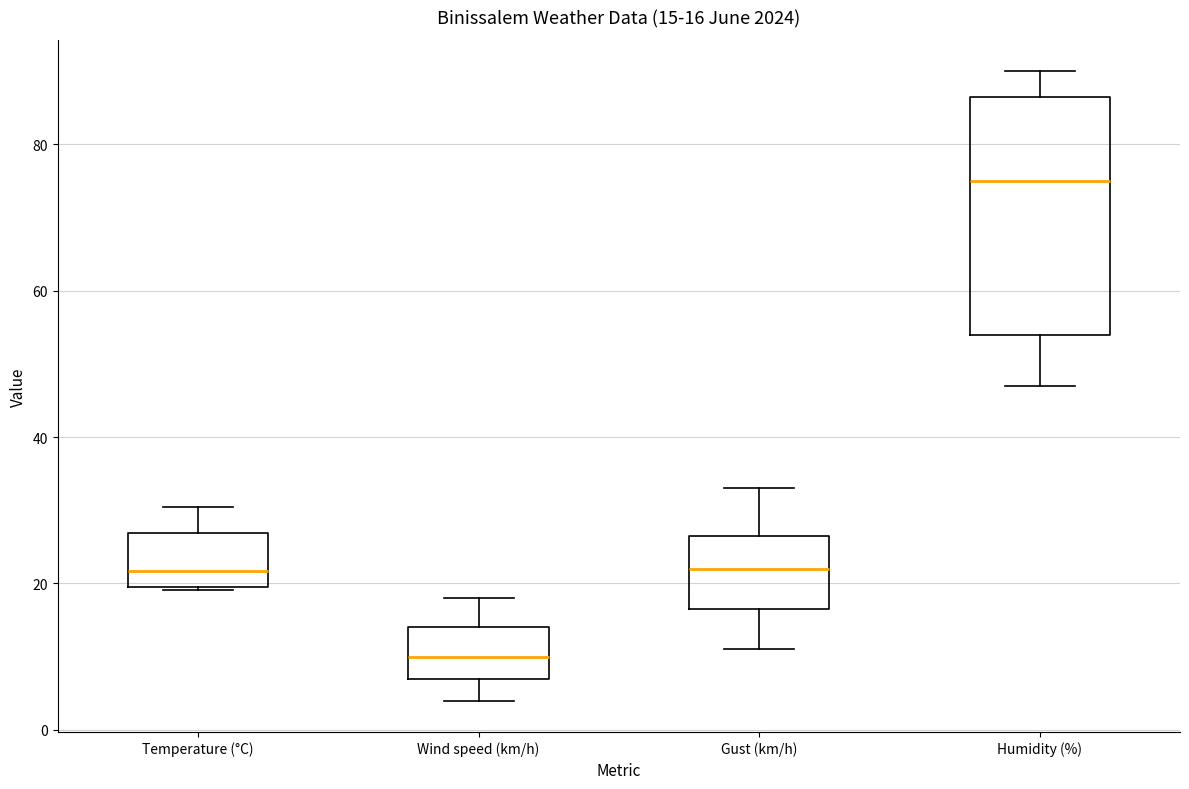

Which box's median line is the highest?

Humidity (%)